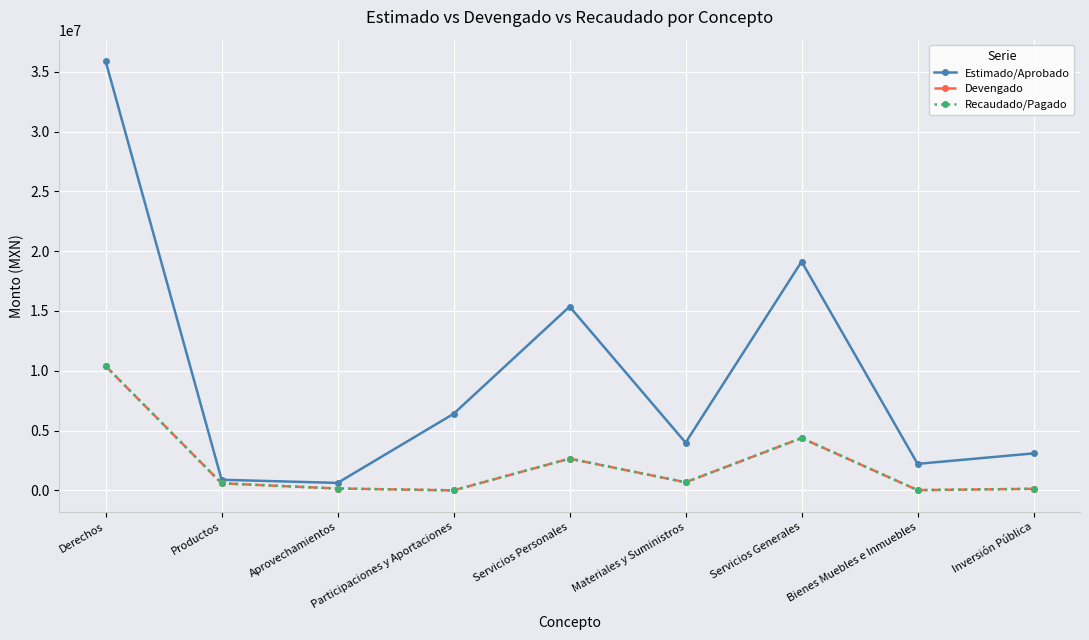

Does the chart have visible grid lines?

Yes